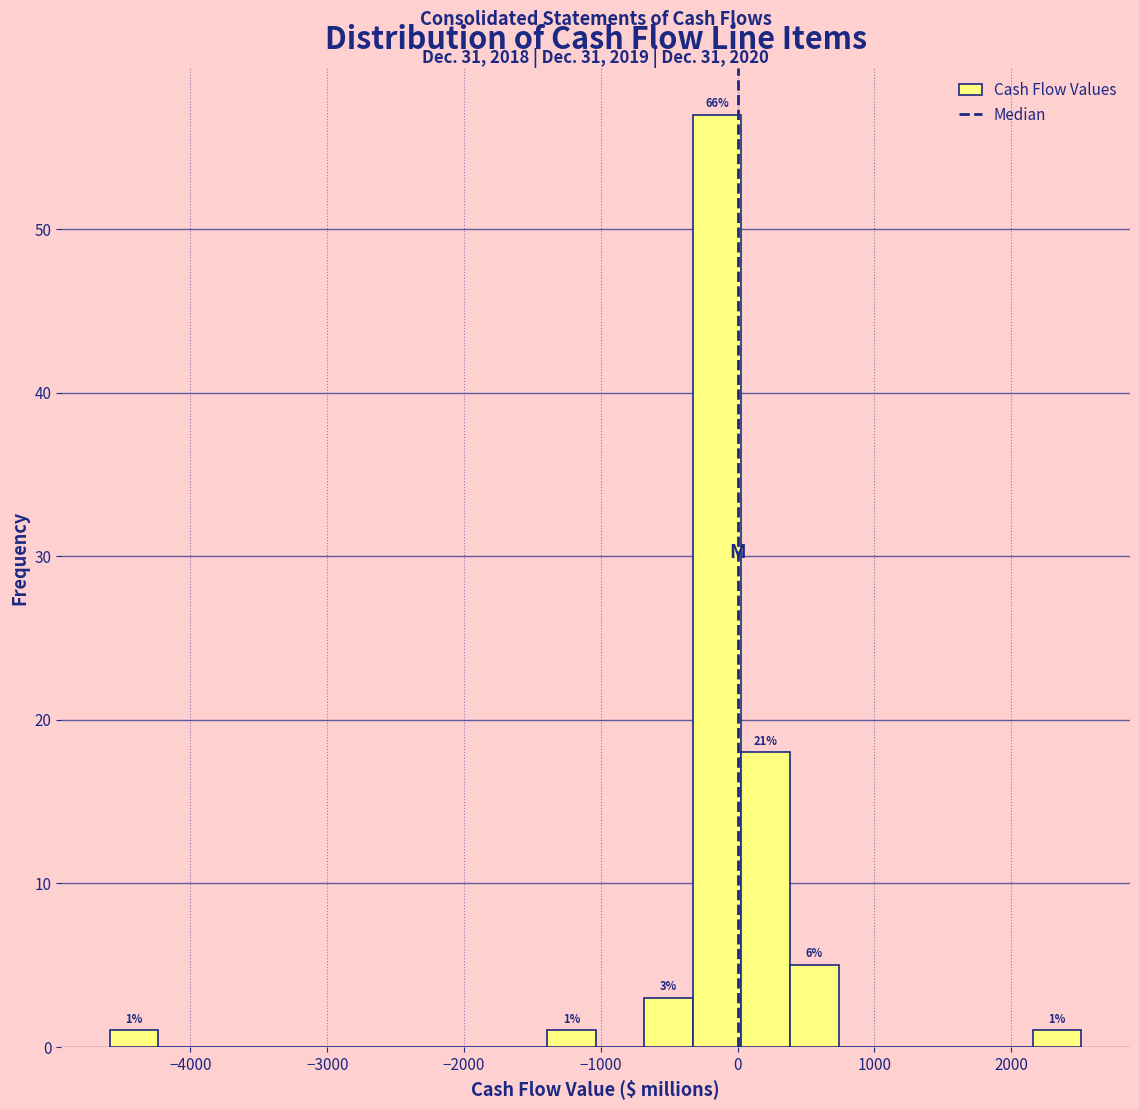

Read against the x-axis, roughly where is the centre of the tallest bar?

-100